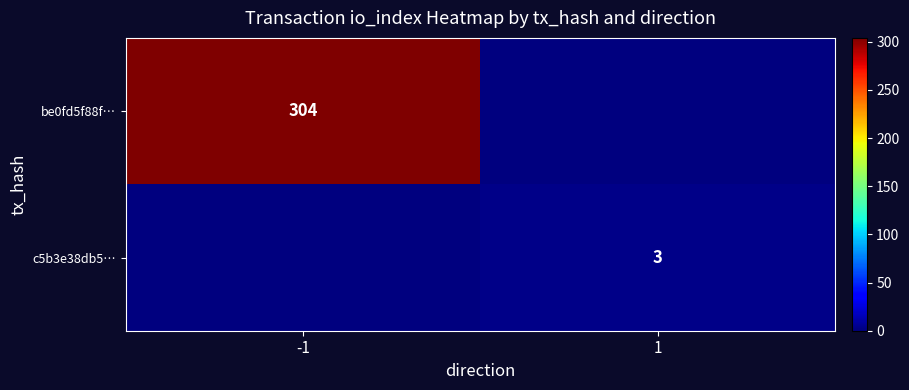

Is it true that be0fd5f88f… equals 146 at -1?

False